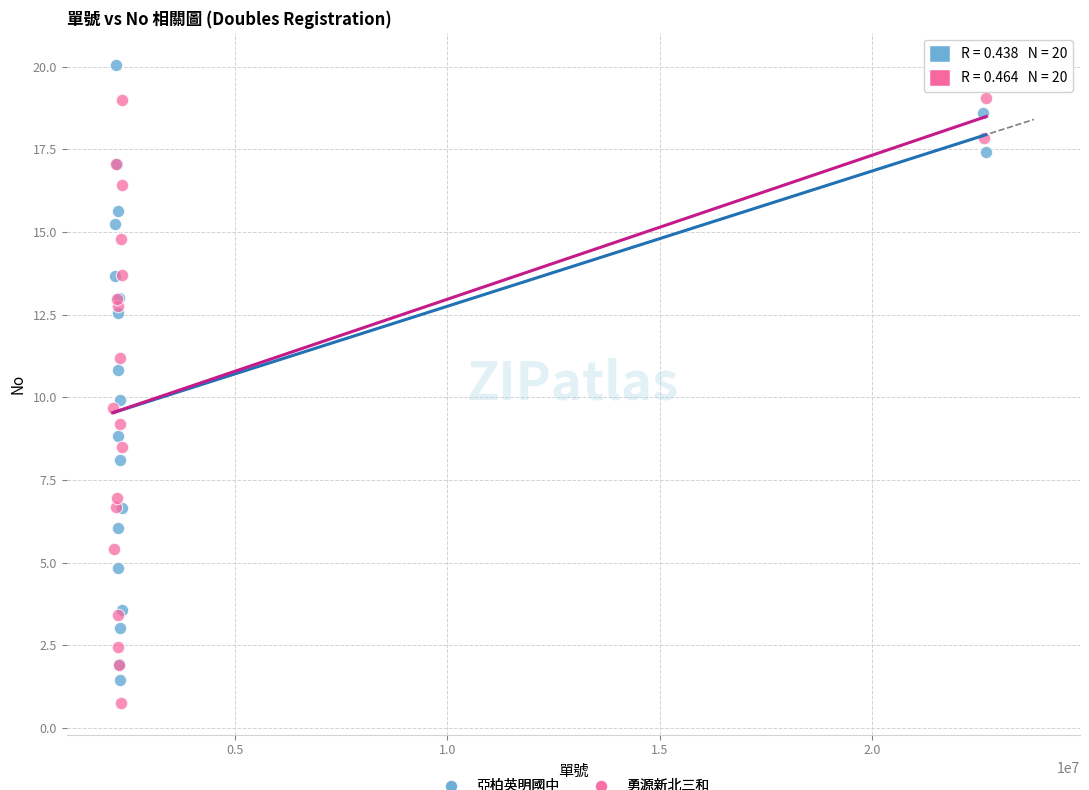

Which series has the widest spread of Y values?

亞柏英明國中